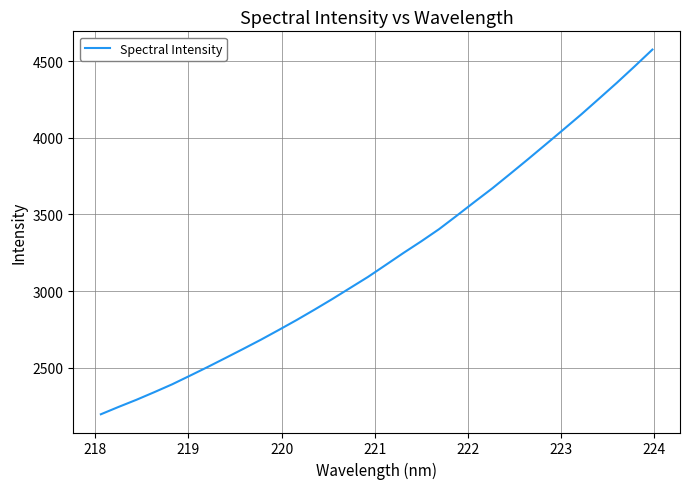

What is the sum of all values?

103134.6